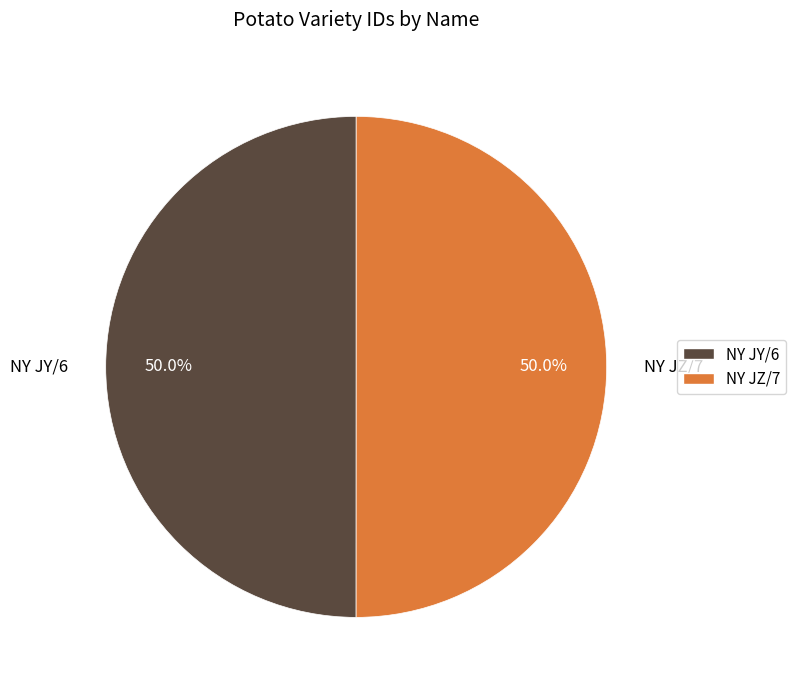

Combined, what portion of the pie is NY JZ/7 and NY JY/6?

100.0%